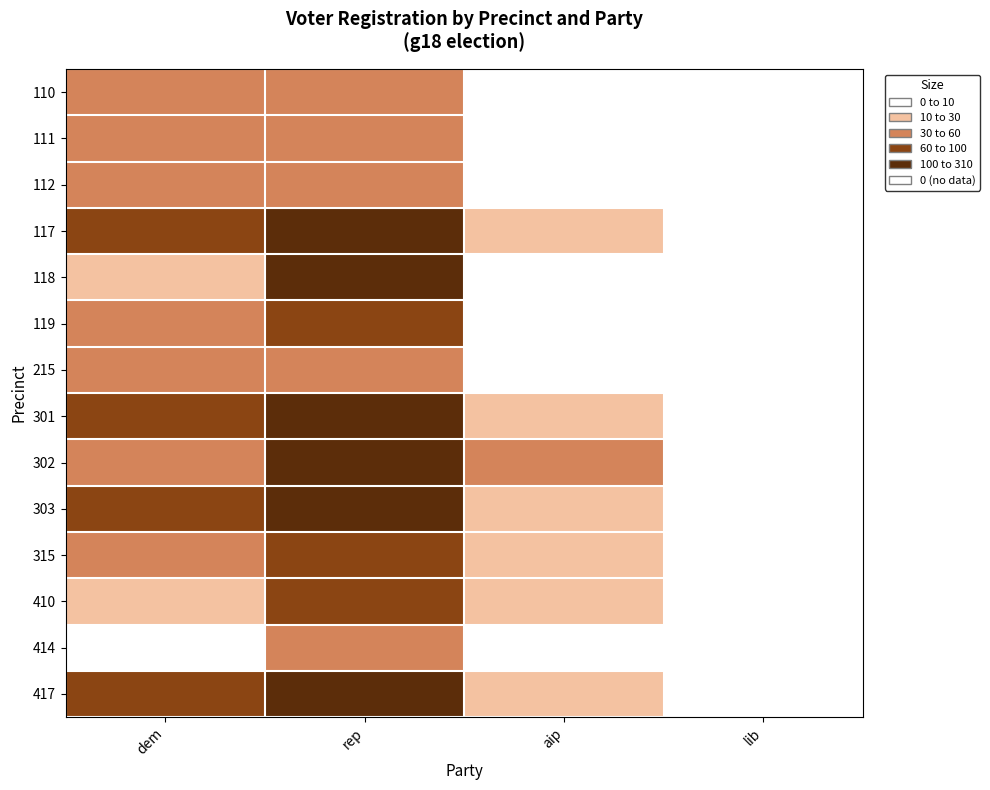

Which label corresponds to the largest value in the chart?

rep